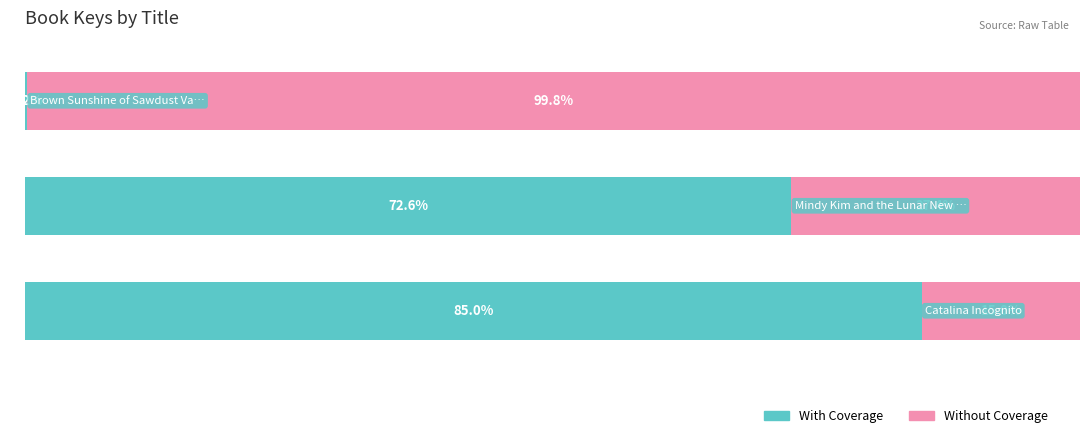

What are all the series names shown in the legend?

With Coverage, Without Coverage